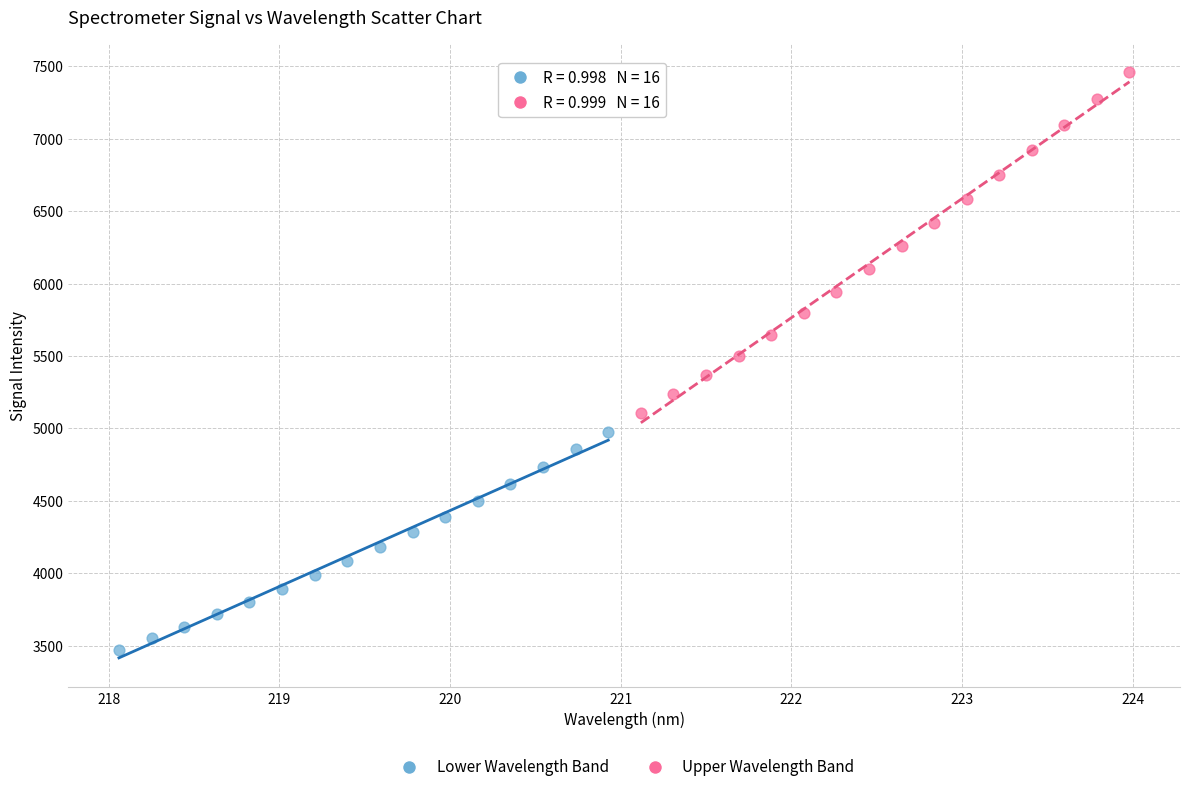

Which series contains the highest Y value?

Upper Wavelength Band